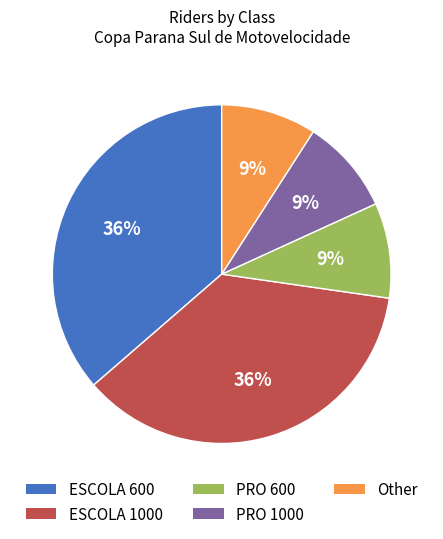

Do ESCOLA 600 and PRO 1000 together represent more than half of the pie?

No